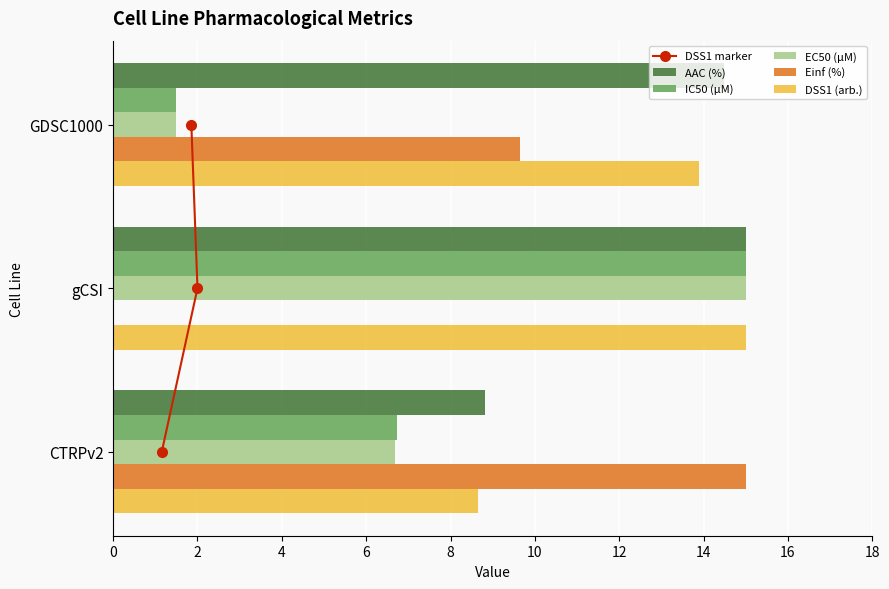

What is the maximum value shown in the chart?

15.0